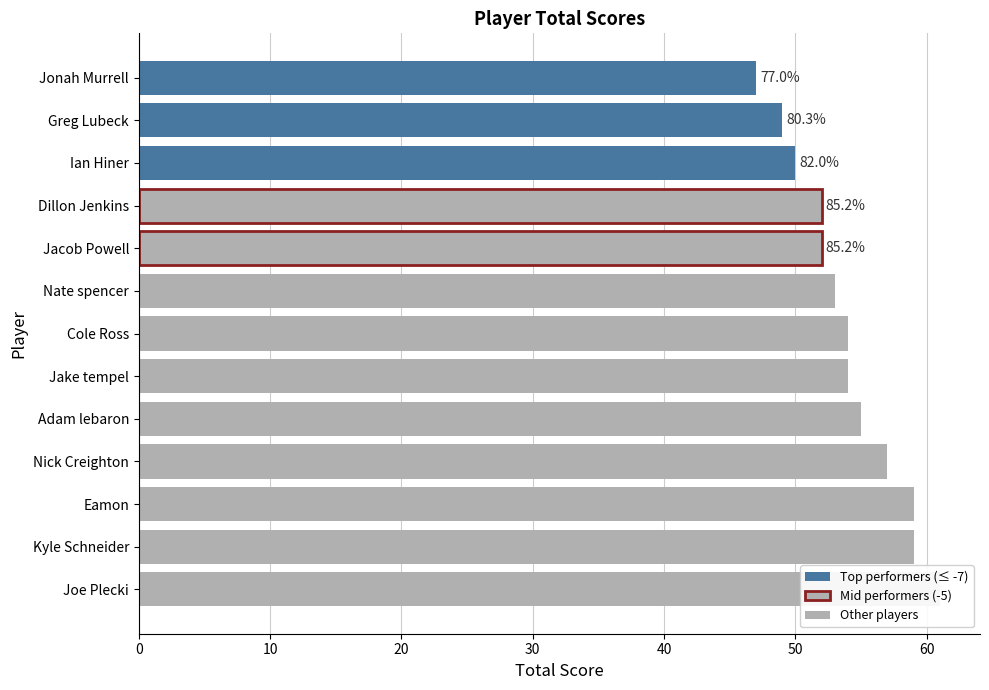

The value at Nick Creighton is 57. True or false?

True